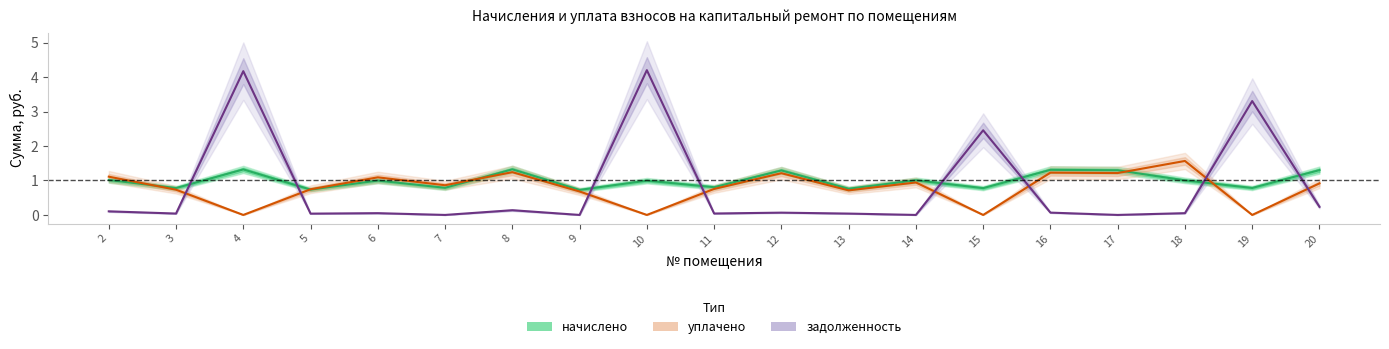

Which has a higher value, 6 or 7?

6